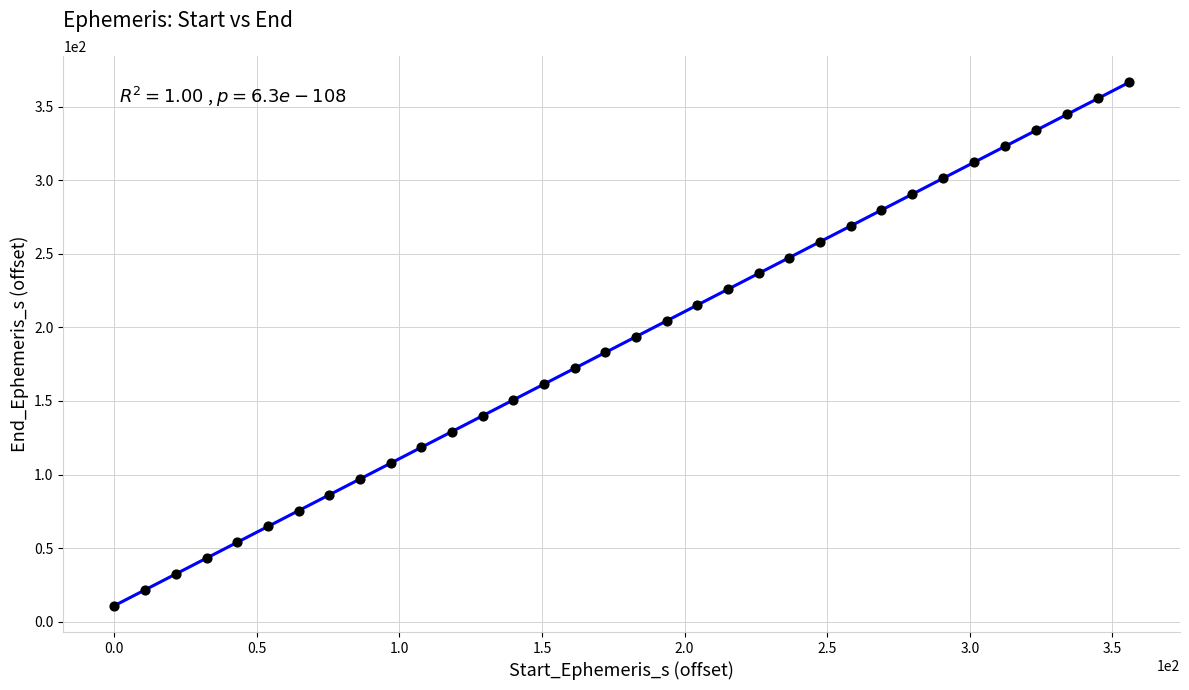

What is the range of X values (max minus min)?

355.9